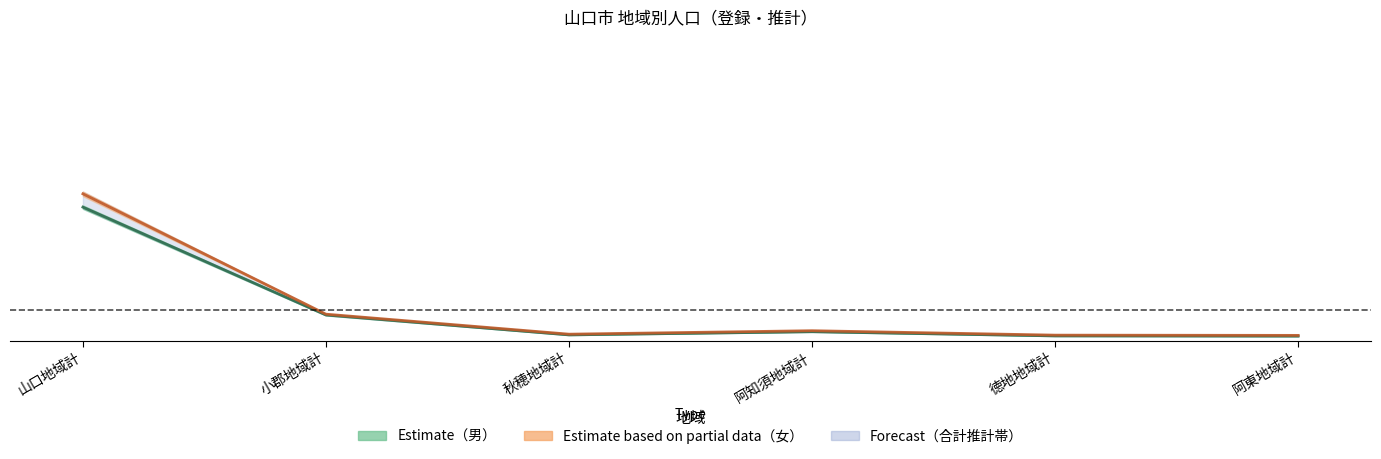

Which has a higher value, 徳地地域計 or 秋穂地域計?

秋穂地域計